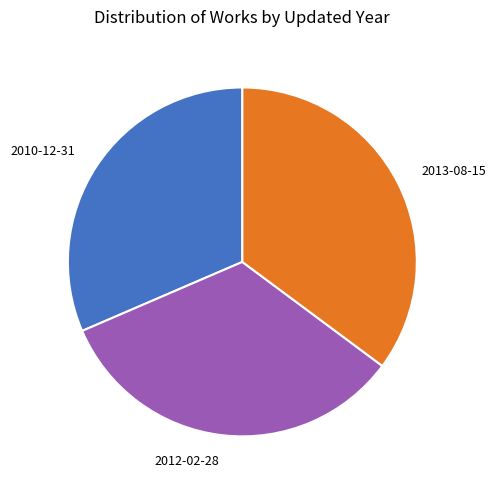

Combined, do 2010-12-31 and 2012-02-28 account for over 50%?

Yes